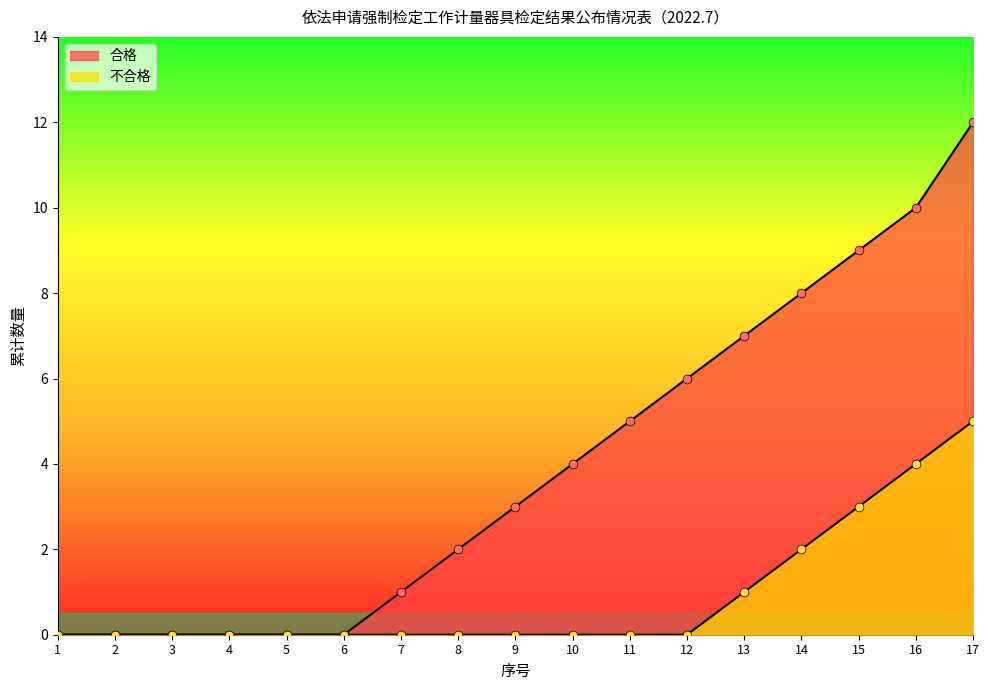

At how many categories does at least one series exceed 6?

5